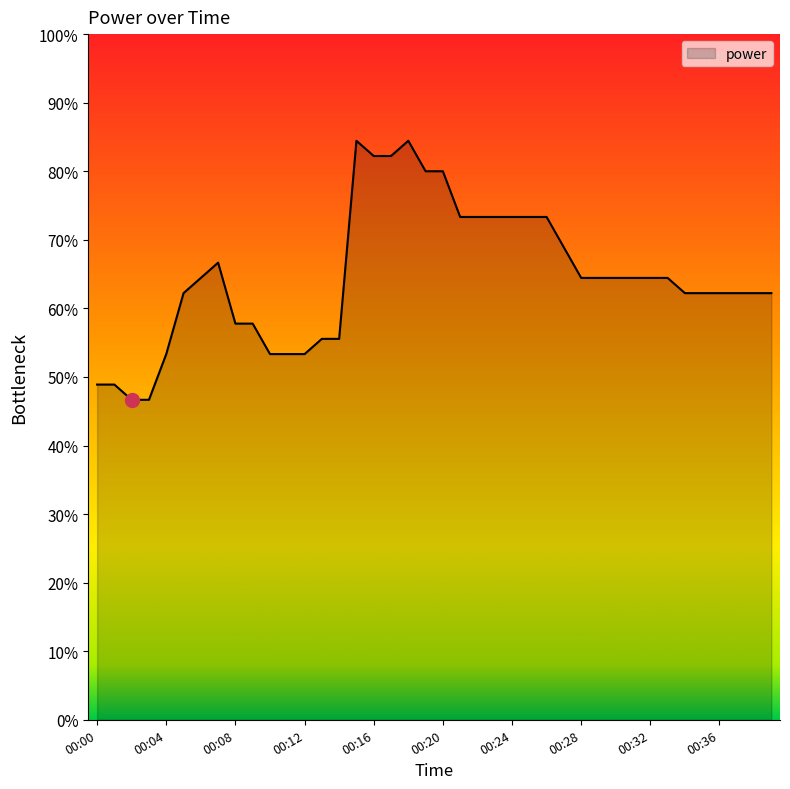

Reading left to right, list all the values displayed in this chart.

00:00=0.5	00:01=0.5	00:02=0.5	00:03=0.5	00:04=0.5	00:05=0.6	00:06=0.6	00:07=0.7	00:08=0.6	00:09=0.6	00:10=0.5	00:11=0.5	00:12=0.5	00:13=0.6	00:14=0.6	00:15=0.8	00:16=0.8	00:17=0.8	00:18=0.8	00:19=0.8	00:20=0.8	00:21=0.7	00:22=0.7	00:23=0.7	00:24=0.7	00:25=0.7	00:26=0.7	00:27=0.7	00:28=0.6	00:29=0.6	00:30=0.6	00:31=0.6	00:32=0.6	00:33=0.6	00:34=0.6	00:35=0.6	00:36=0.6	00:37=0.6	00:38=0.6	00:39=0.6